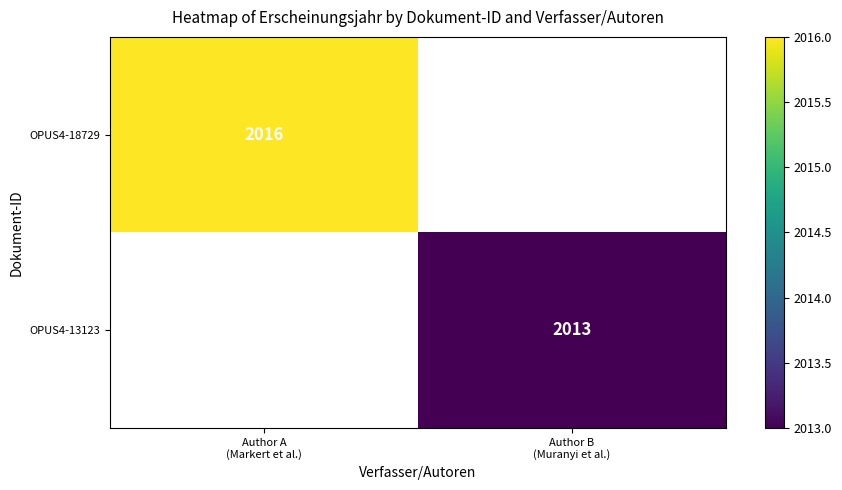

Which category has the lowest value in the OPUS4-13123 series?

Author A (Markert et al.)